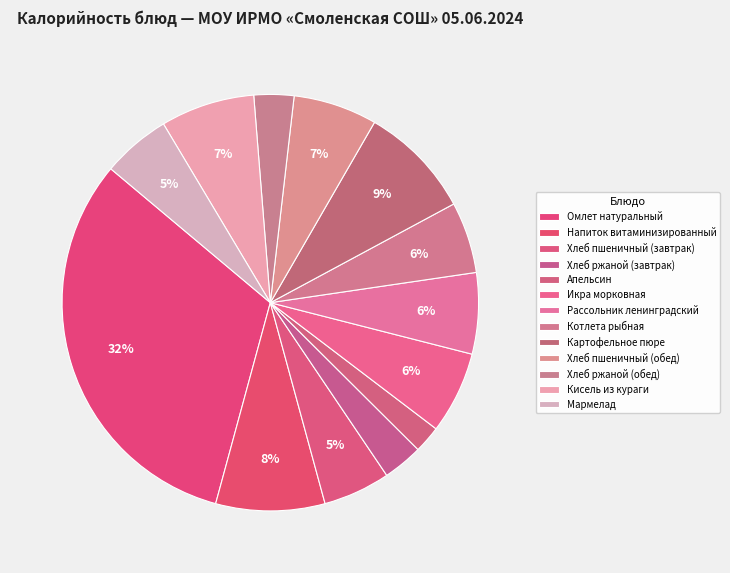

Count the number of slices in the pie.

13